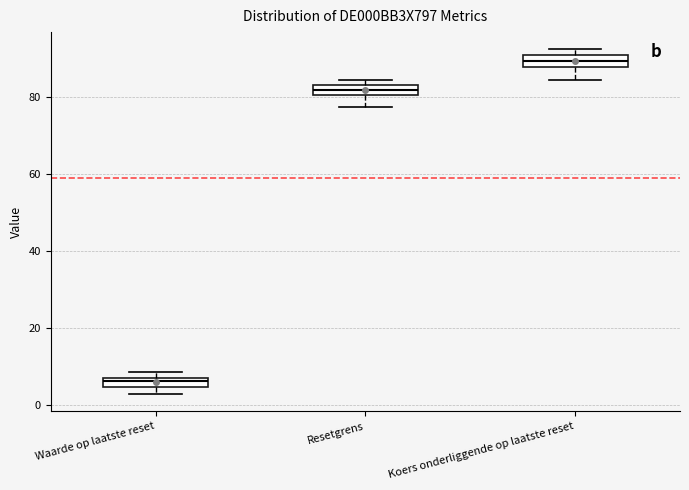

Which box has the highest median line?

Koers onderliggende op laatste reset